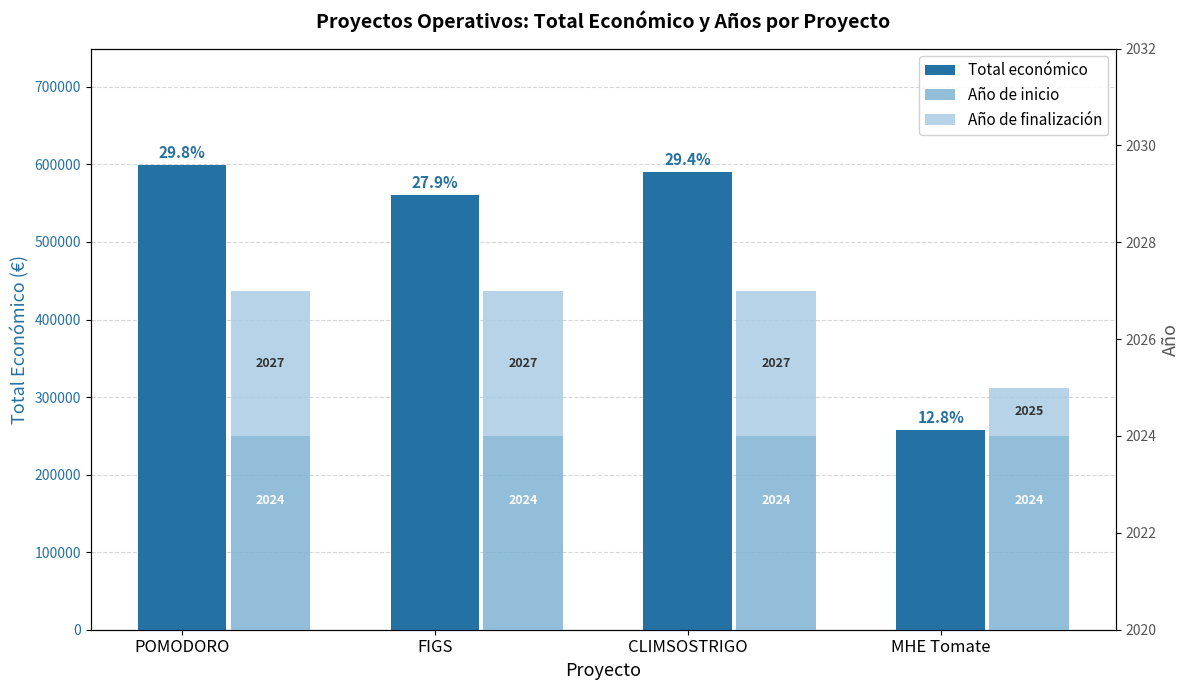

The value of Total económico at MHE Tomate is 257770. True or false?

True